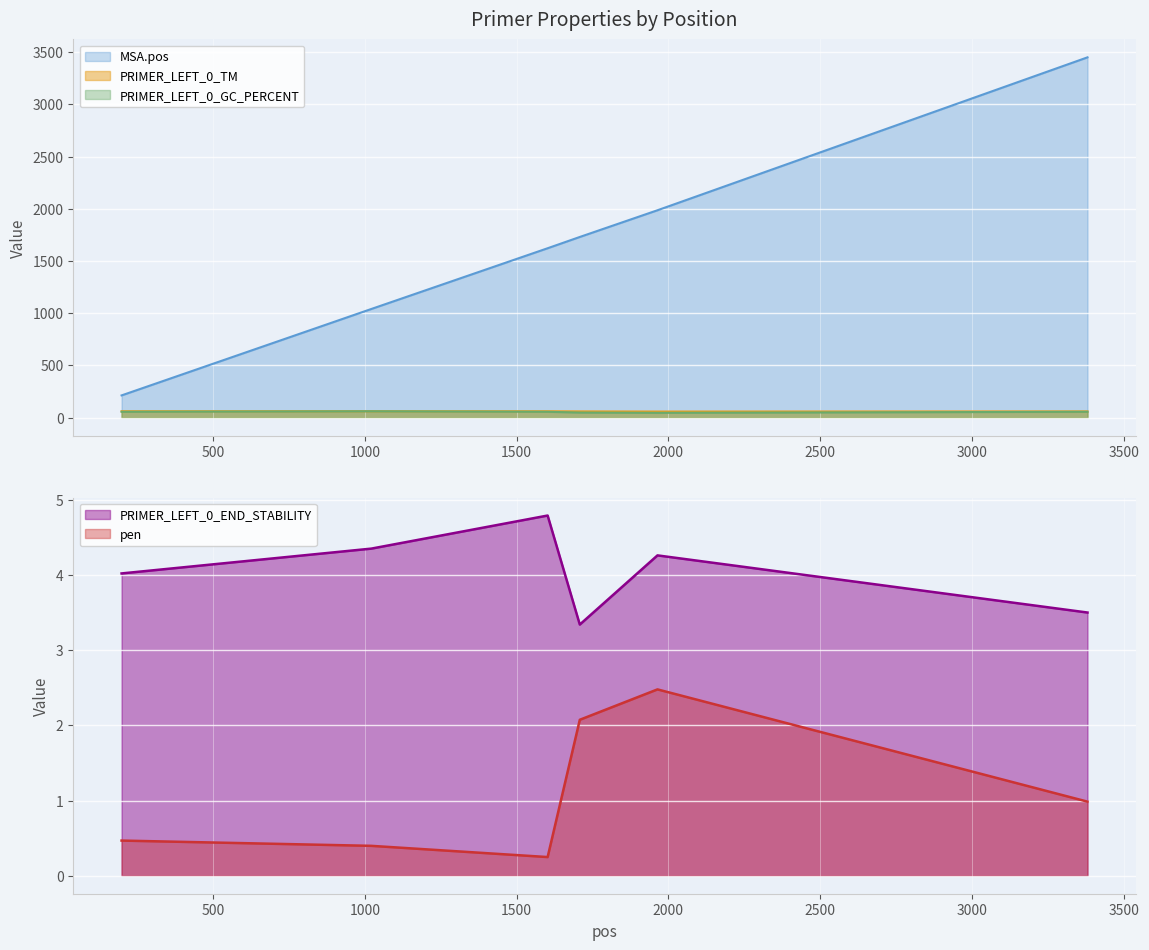

What value does the PRIMER_LEFT_0_TM series have at 1021?

60.4